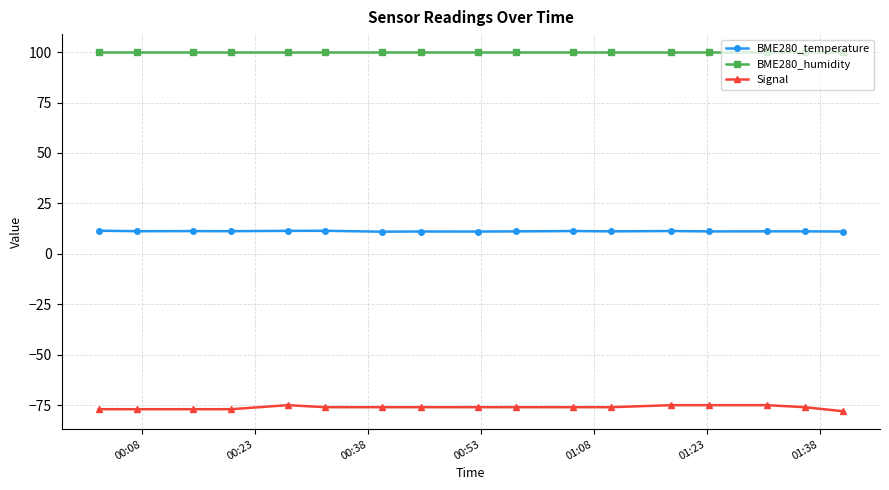

Rank the series by their average value, from lowest to highest.

Signal, BME280_temperature, BME280_humidity